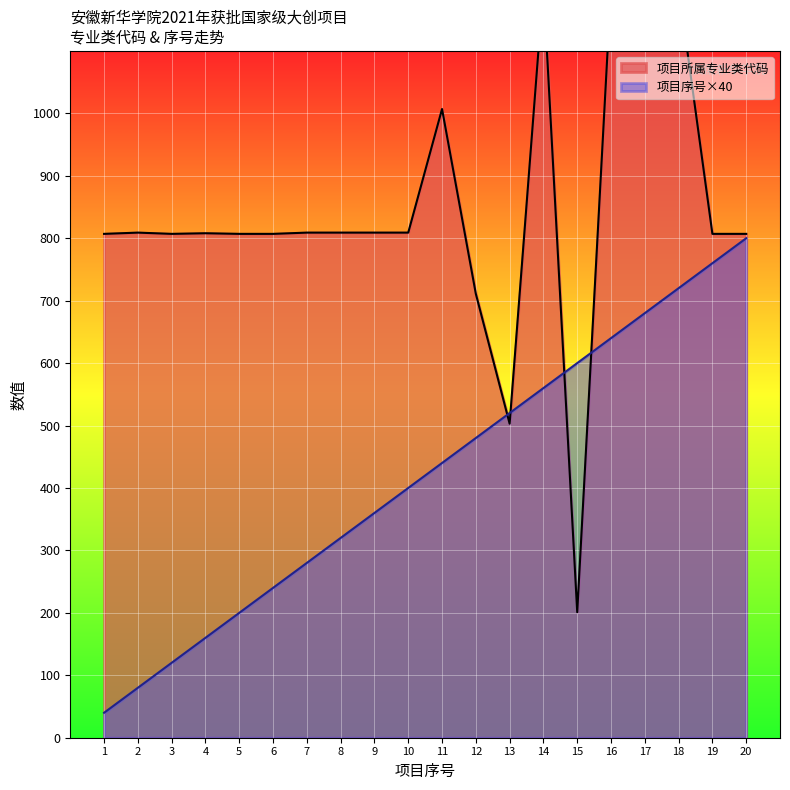

Read the 项目编号(序号) value at 12, to the nearest 50.

500